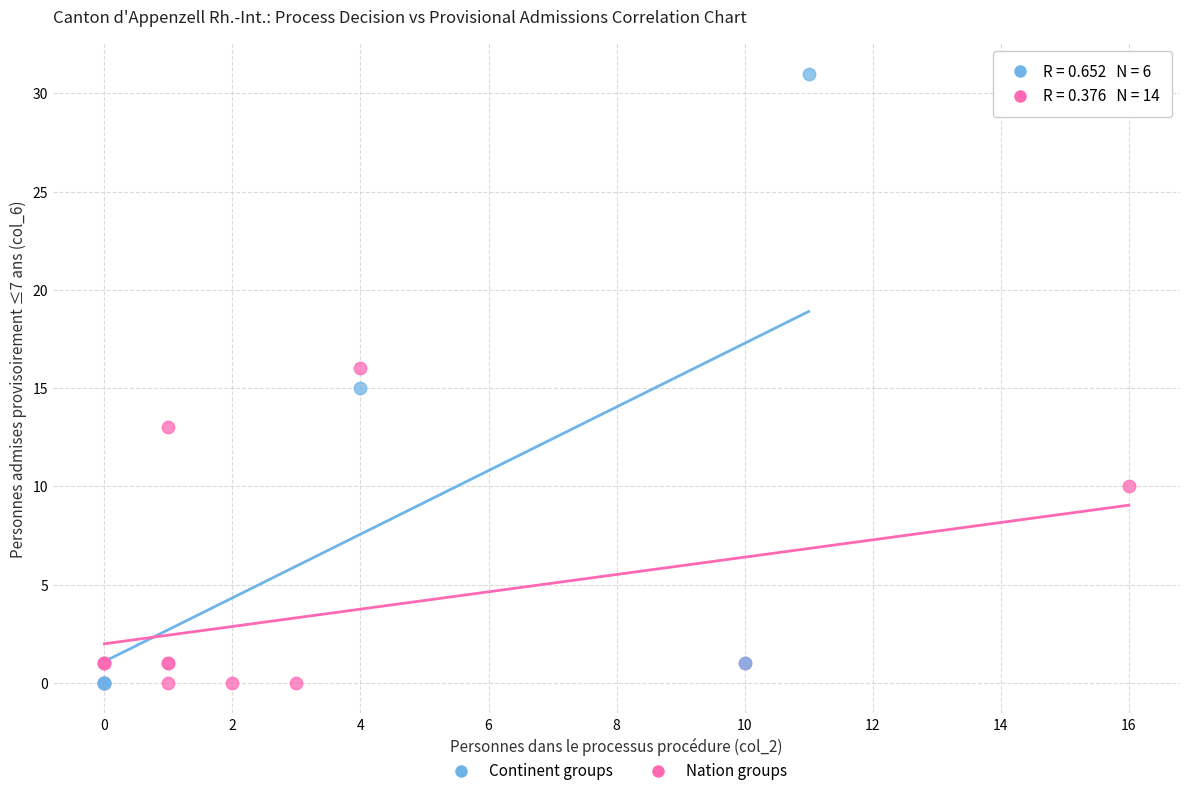

Which series reaches the maximum Y coordinate?

Continent groups